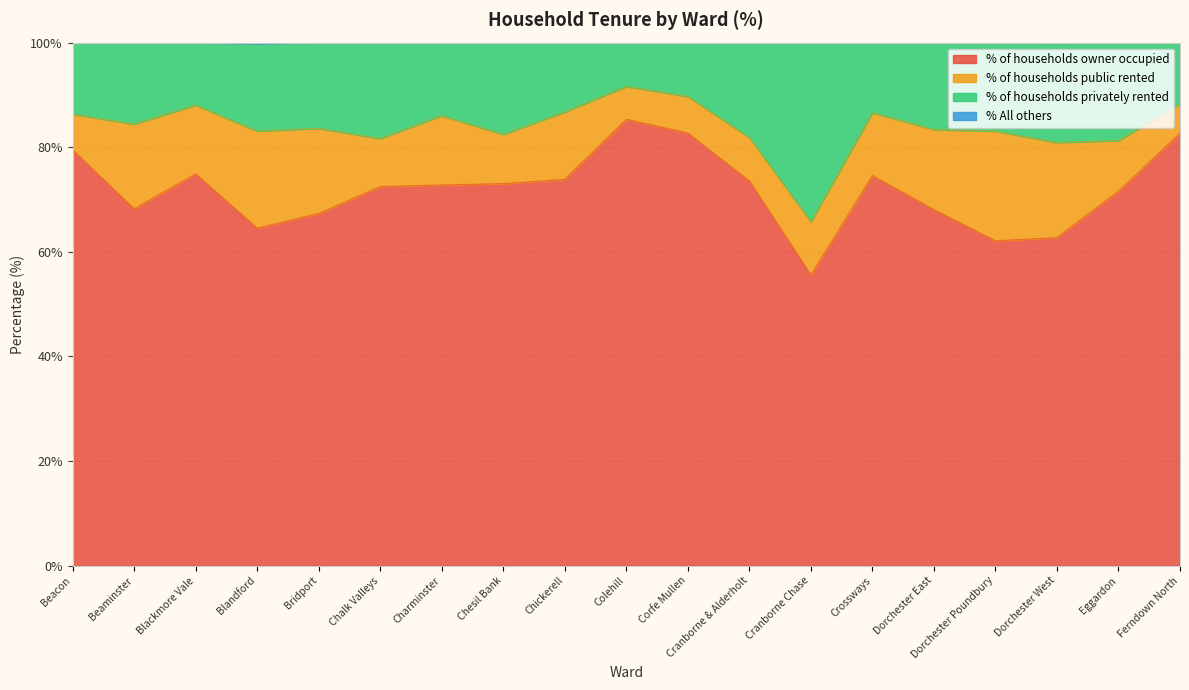

True or false: % of households owner occupied and % of households privately rented cross at least once.

False